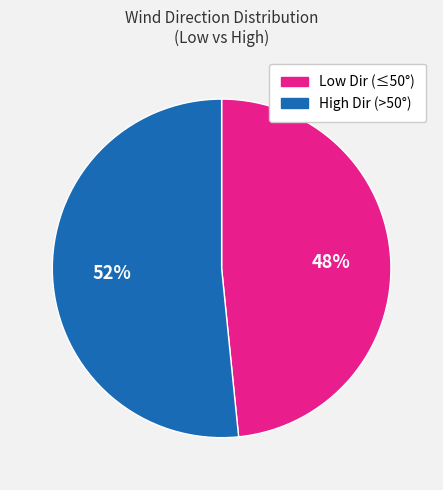

To the nearest percent, what is the average slice percentage?

50%